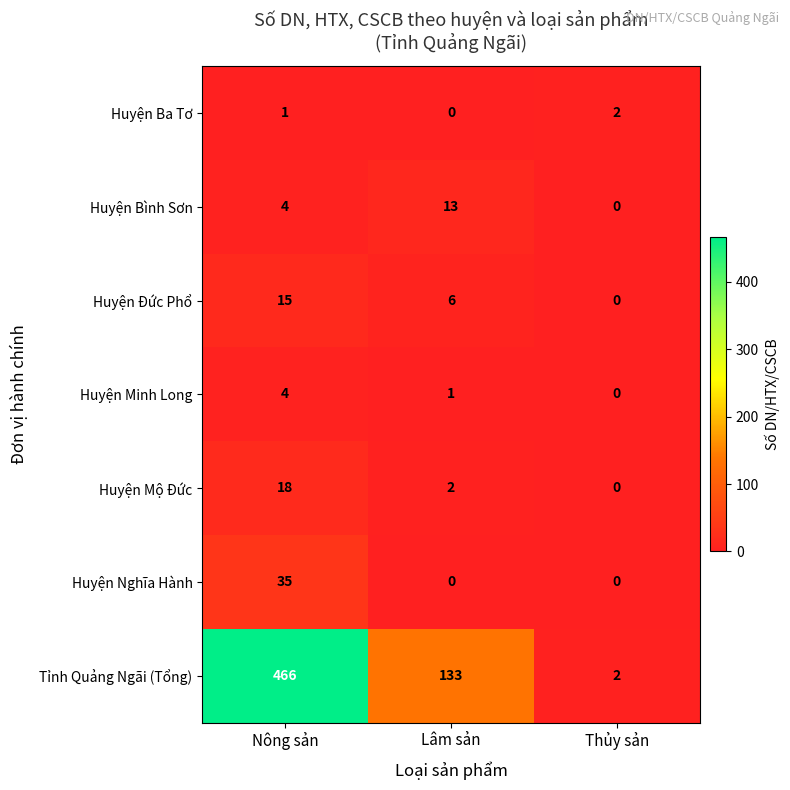

Rank the series by their maximum value, from lowest to highest.

Huyện Ba Tơ, Huyện Minh Long, Huyện Bình Sơn, Huyện Đức Phổ, Huyện Mộ Đức, Huyện Nghĩa Hành, Tỉnh Quảng Ngãi (Tổng)